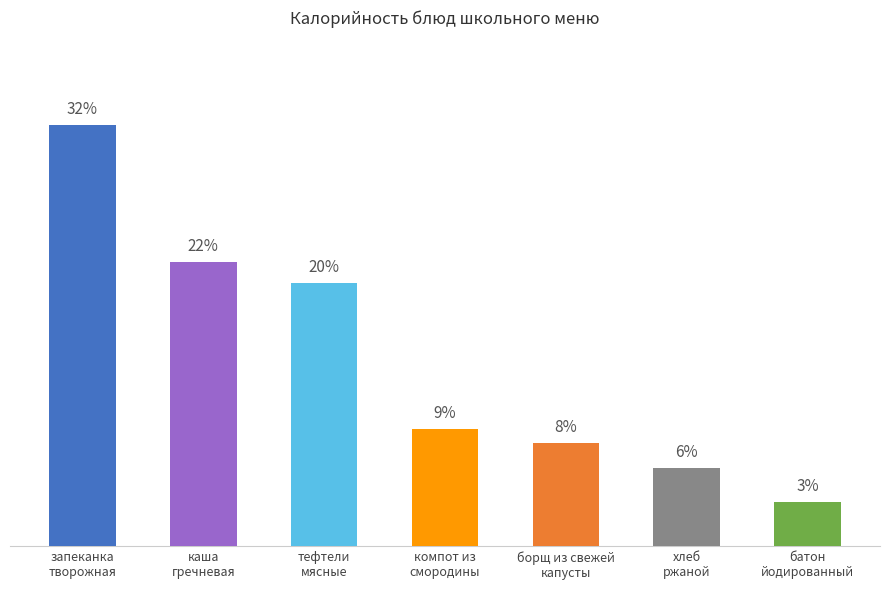

List the labels in order of value, smallest first.

батон
йодированный, хлеб
ржаной, борщ из свежей
капусты, компот из
смородины, тефтели
мясные, каша
гречневая, запеканка
творожная